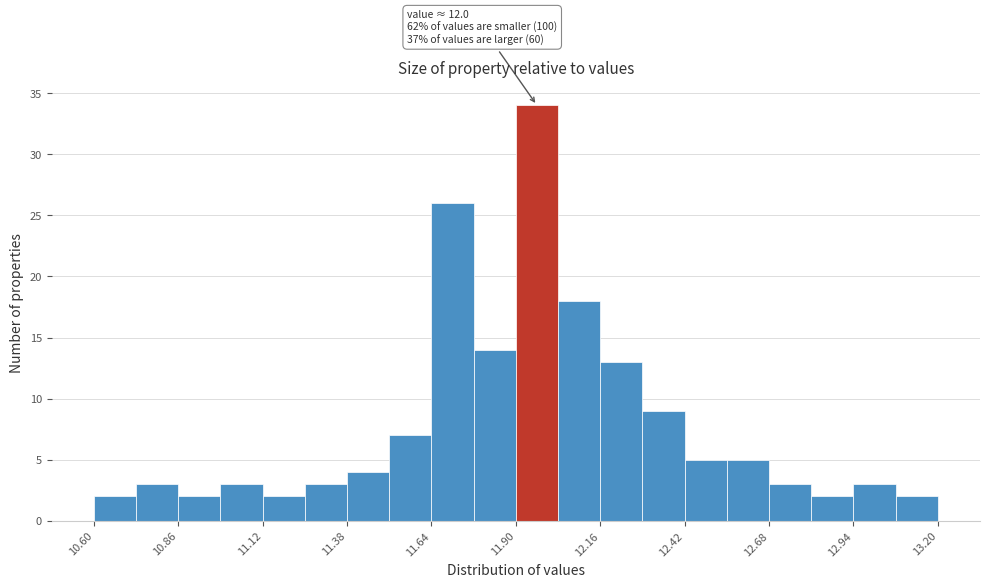

Around what value on the x-axis is the tallest bar? Give the approximate position of its centre, as read against the axis.

11.95